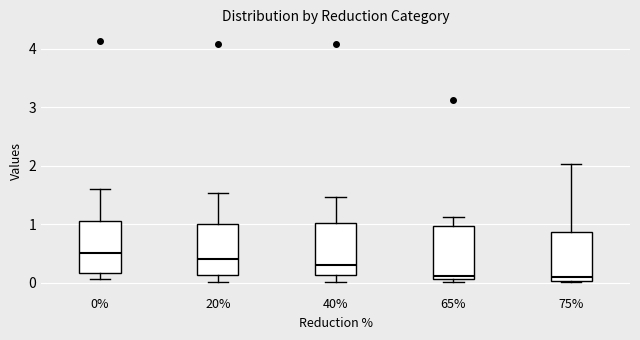

Reading left to right, read every box against the y-axis: the position of its median line, the range the box covers, and the ends of its whiskers. The values are not printed on the chart, so give them approximately, as read against the axis.

0%: median 0.5, box 0.2 to 1.1, whiskers 0.1 to 1.6
20%: median 0.4, box 0.1 to 1.0, whiskers 0.0 to 1.5
40%: median 0.3, box 0.1 to 1.0, whiskers 0.0 to 1.5
65%: median 0.1 (just above the box's lower edge), box 0.1 to 1.0, whiskers 0.0 to 1.1
75%: median 0.1, box 0.0 to 0.9, whiskers 0.0 to 2.0